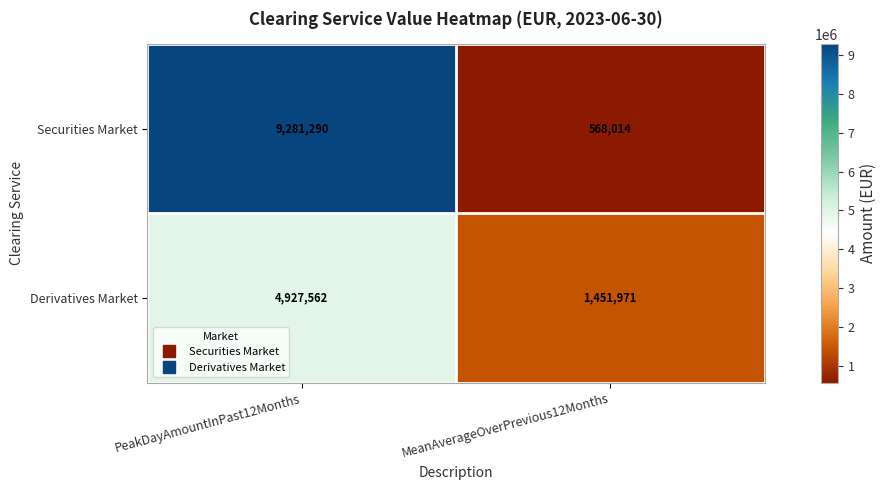

At how many categories does at least one series exceed 3762029?

1